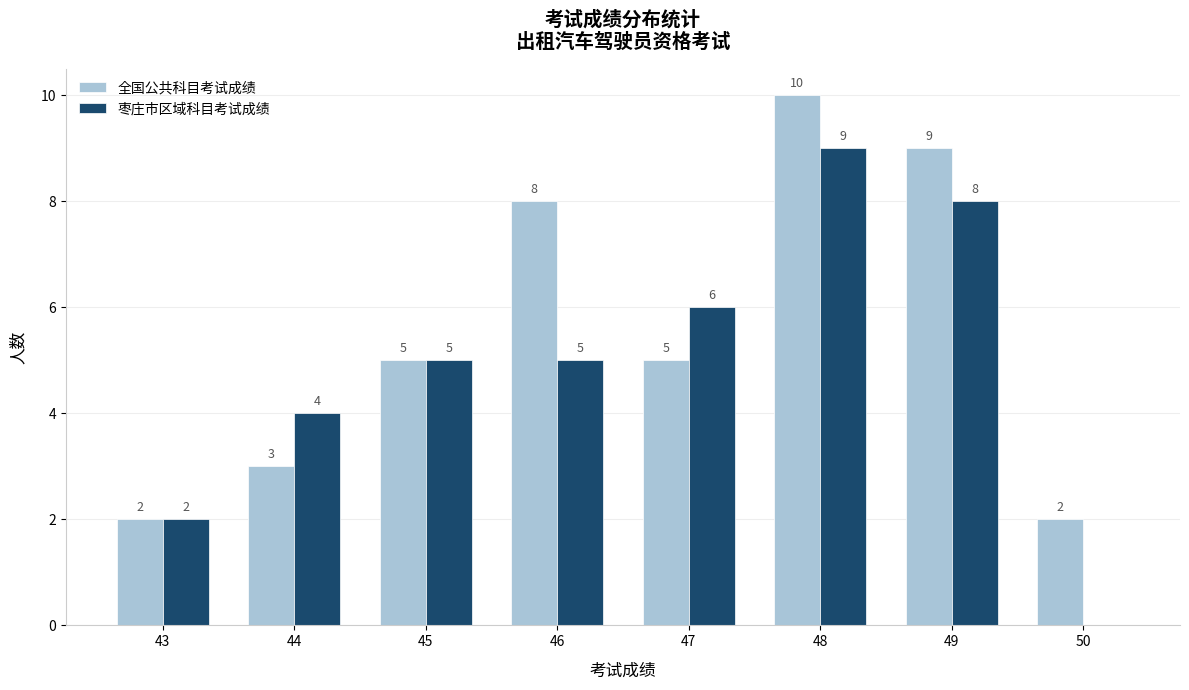

Reading left to right, list all the values displayed in this chart.

全国公共科目考试成绩: 43=2	44=3	45=5	46=8	47=5	48=10	49=9	50=2
枣庄市区域科目考试成绩: 43=2	44=4	45=5	46=5	47=6	48=9	49=8	50=0